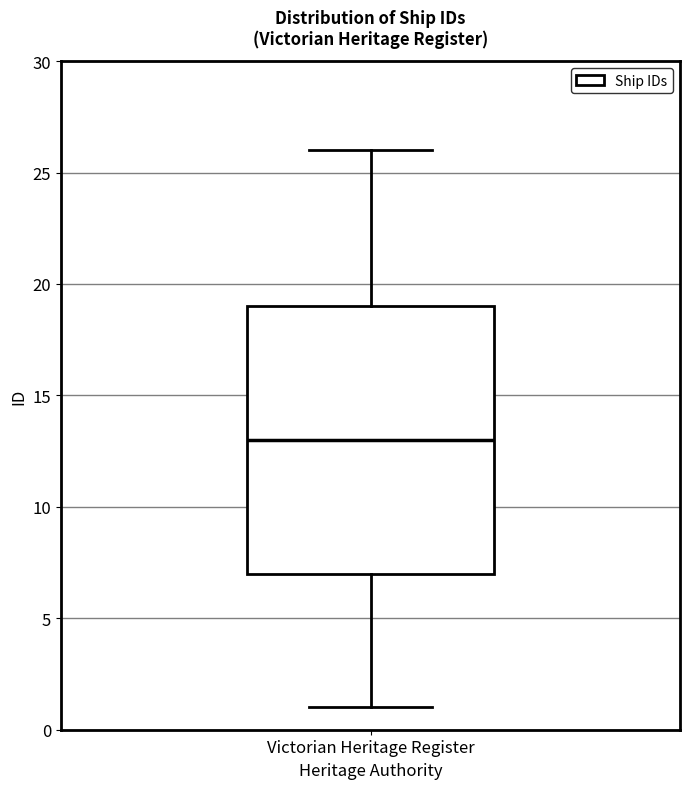

Read this box plot against the y-axis: the position of the median line, the range covered by the box, and the ends of both whiskers. The values are not printed on the chart, so give them approximately, as read against the axis.

median 13, box 7 to 19, whiskers 1 to 26